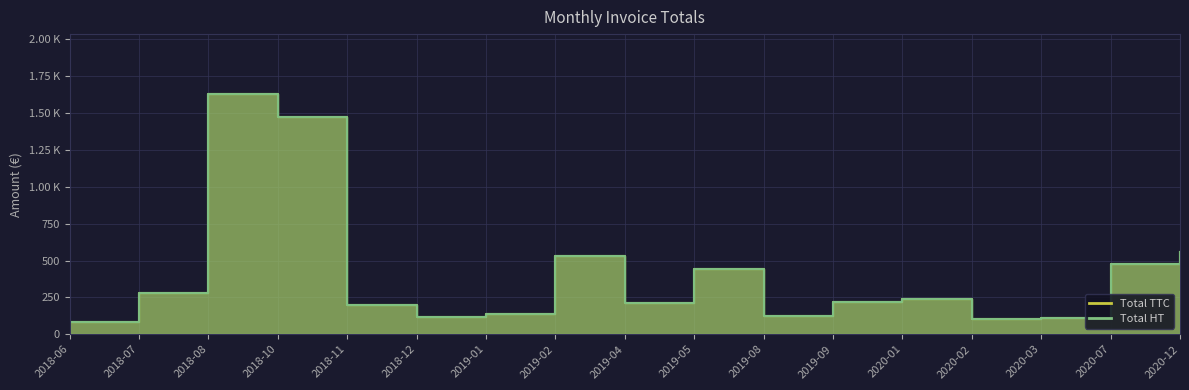

In Total HT, how many points are lower than both neighbors (excluding endpoints)?

4